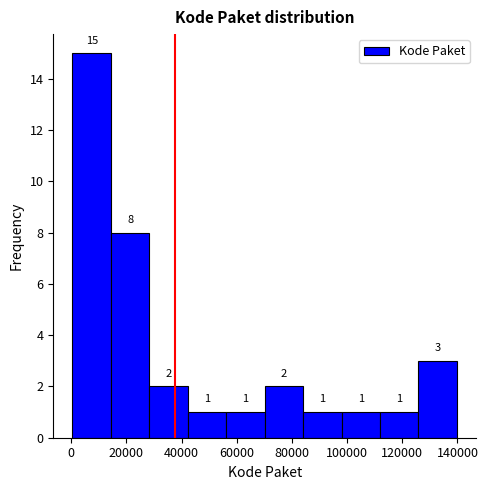

What is the height of the bar covering 126000 to 140000 on the x-axis? The bar edges are not printed on the chart, so give them approximately, as read against the axis.

3